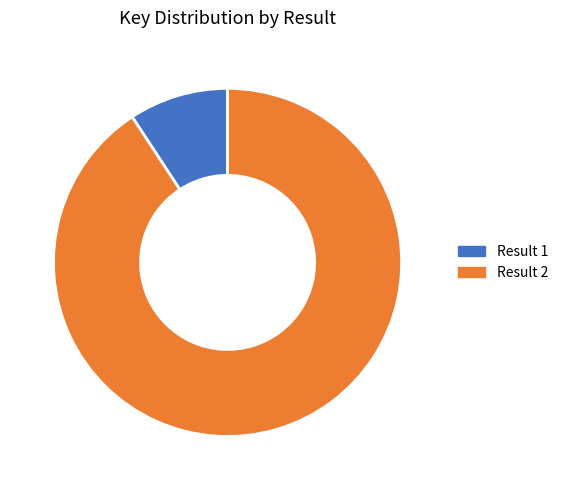

True or false: 1 accounts for 20% of the total.

False